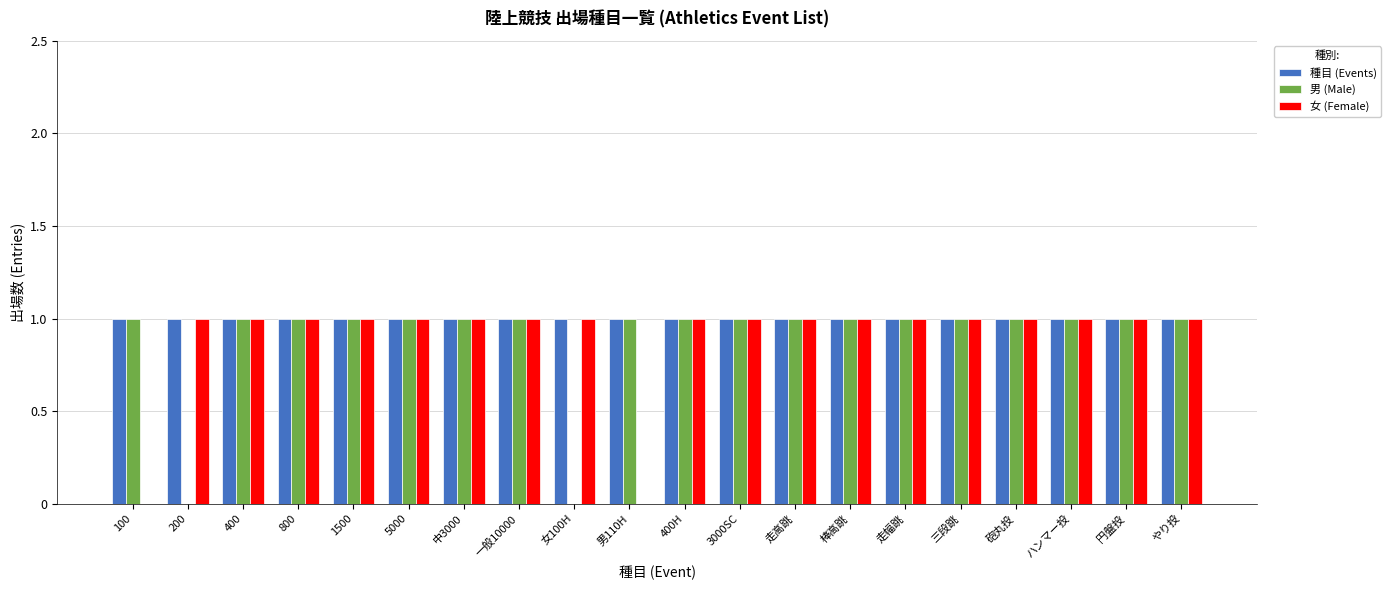

Which series has the largest total across all categories?

種目 (Events)